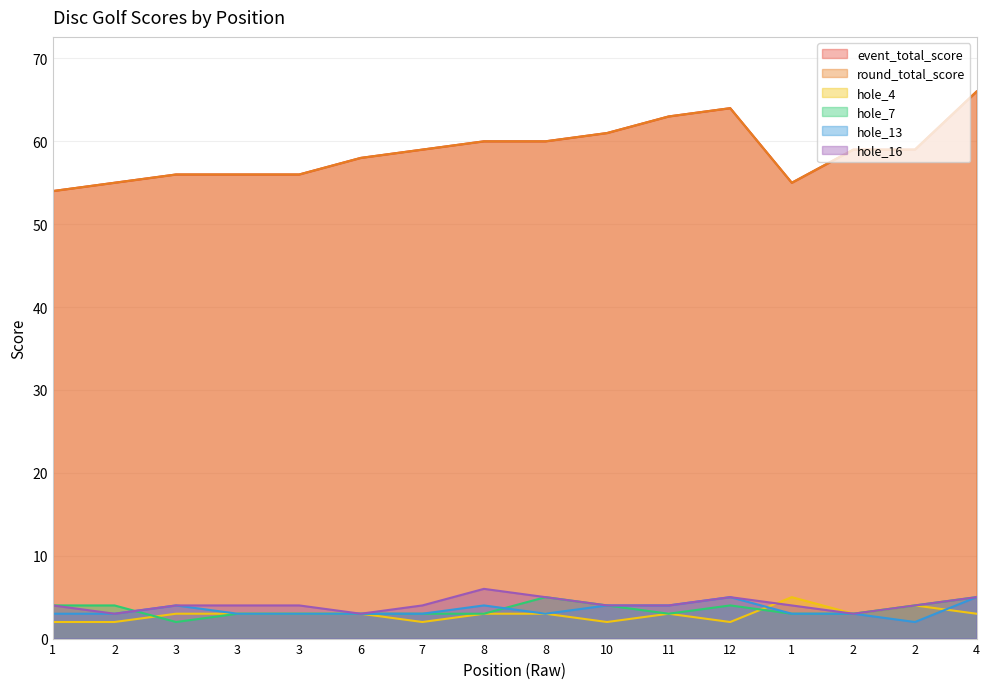

Does the chart have visible grid lines?

Yes